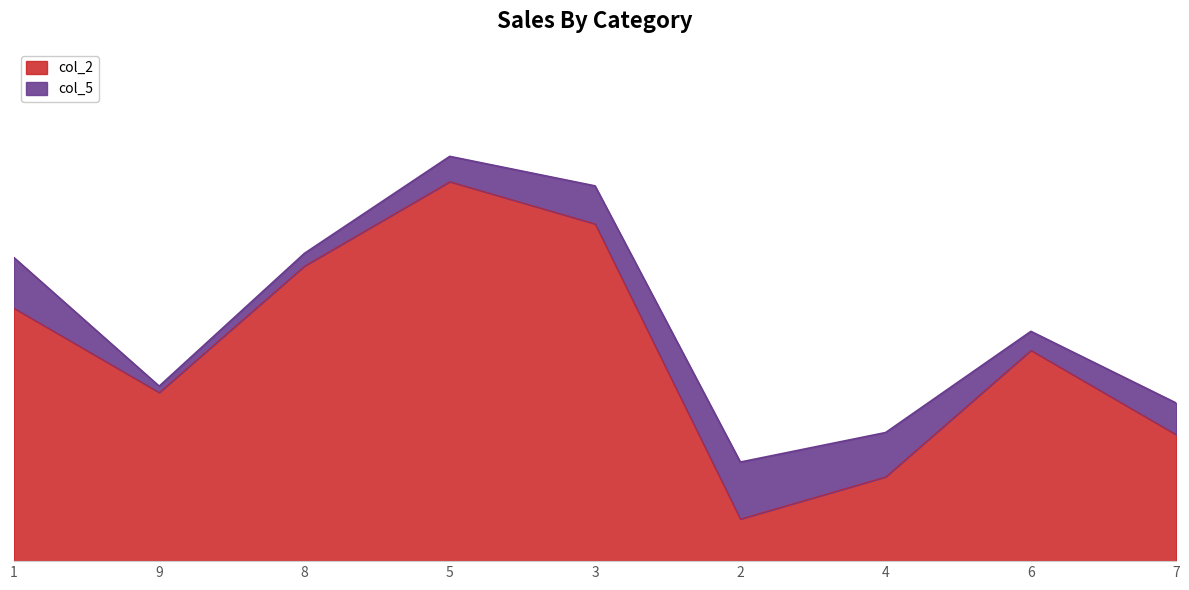

Count the values in the range 3 to 7.

5